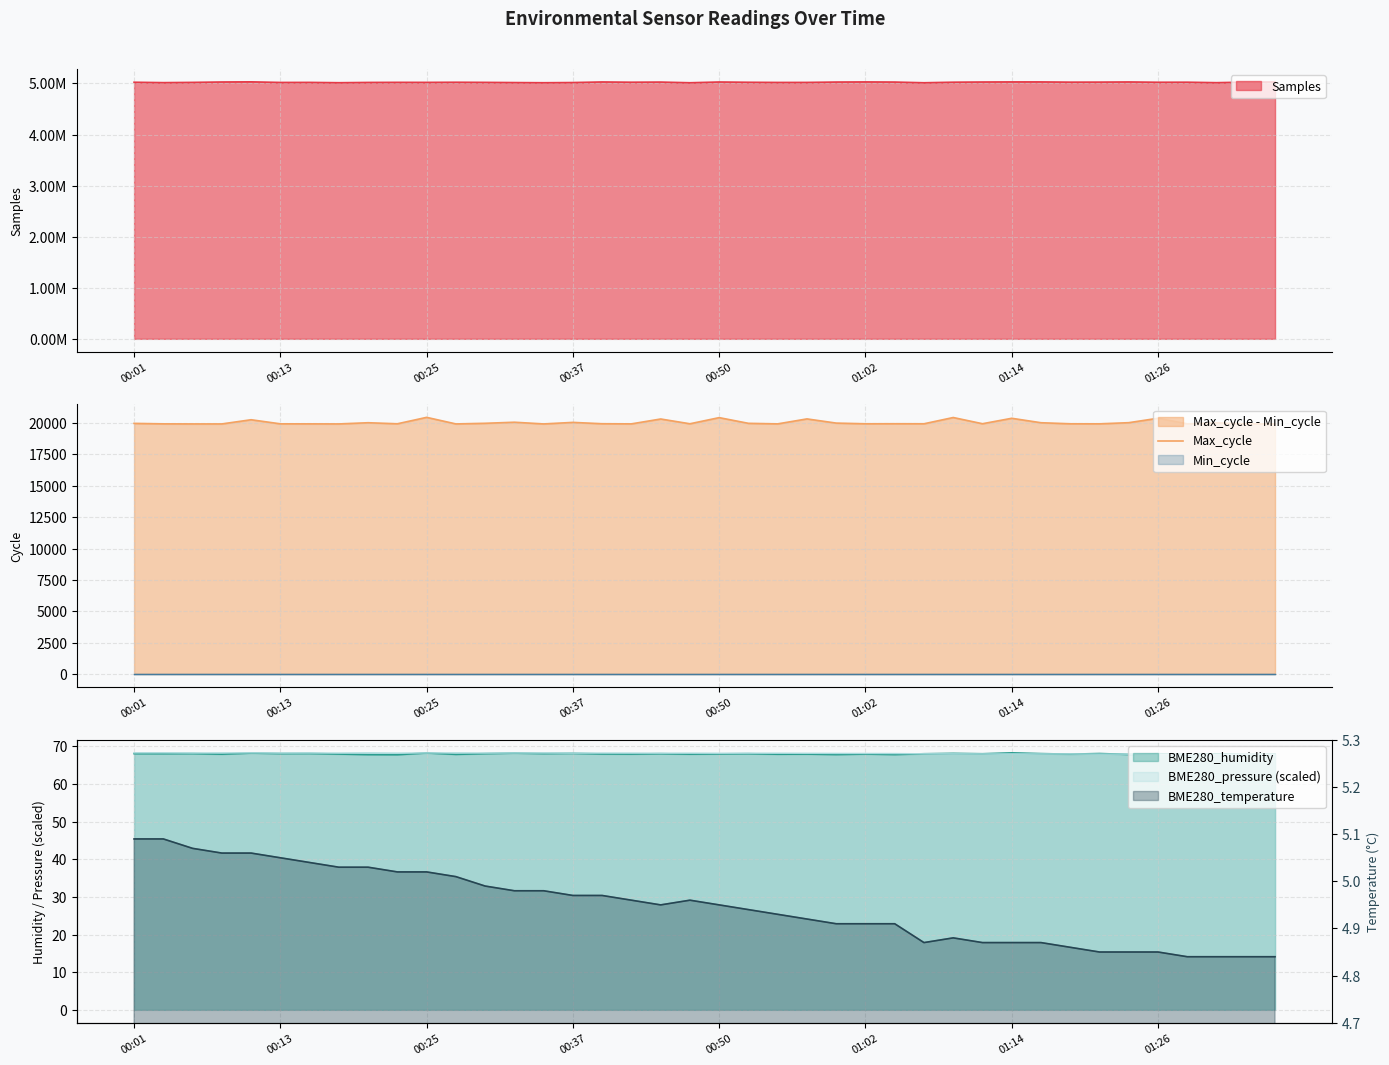

True or false: the data shows 20000 at 37.

True